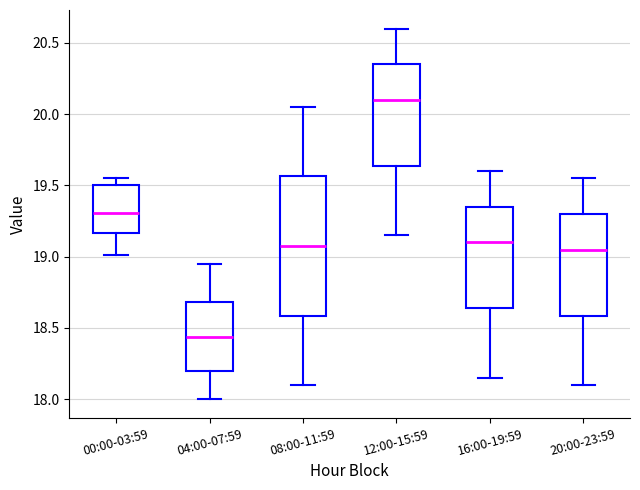

Which box is the tallest, from its lower edge to its upper edge?

08:00-11:59